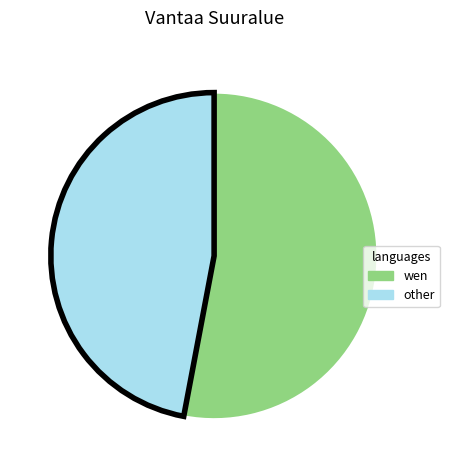

Does any single category account for the majority?

Yes